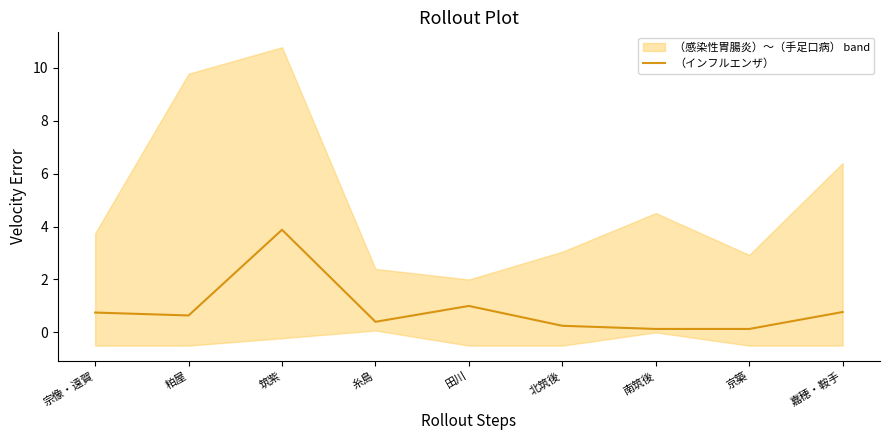

The chart shows a value of 1.0 at 田川. True or false?

True